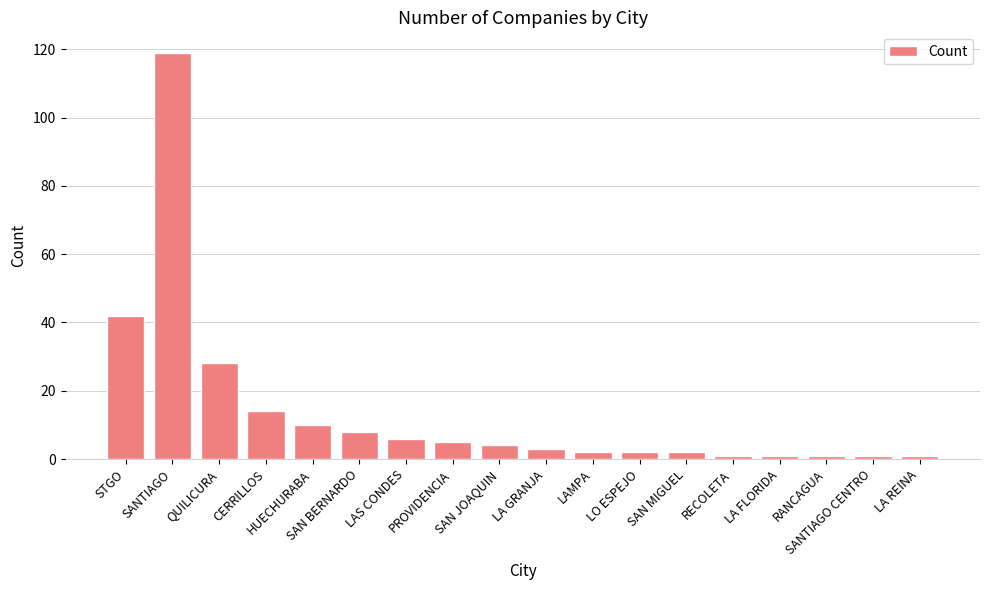

What value does the data have at LA GRANJA?

3